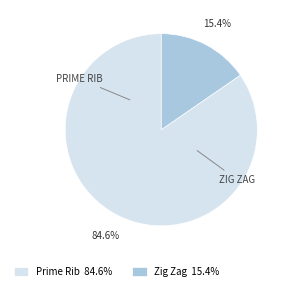

Is there a majority slice in this chart?

Yes